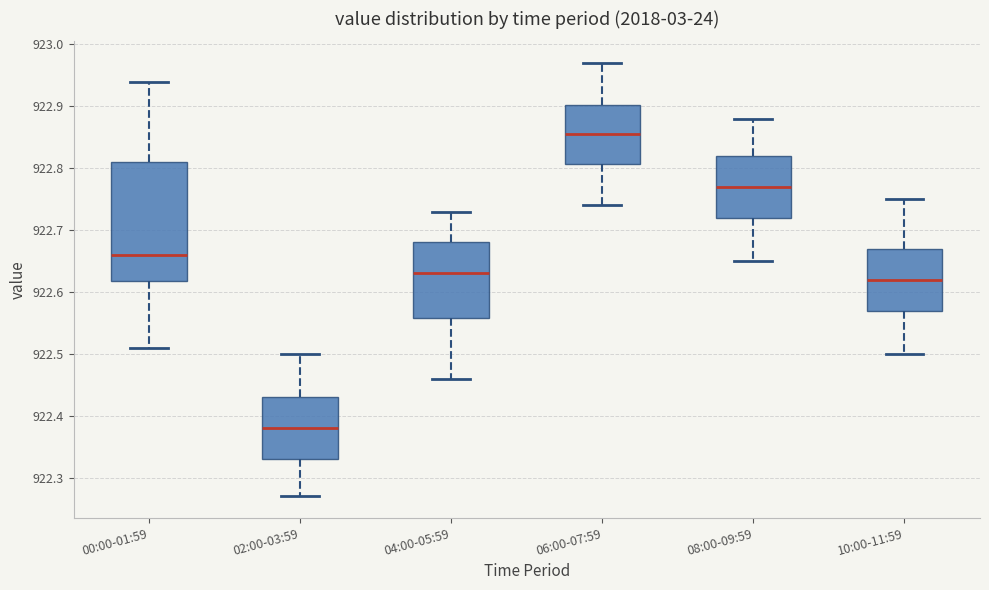

Where does the median line of the box for 02:00-03:59 sit on the y-axis? The values are not printed on the chart, so give them approximately, as read against the axis.

922.38